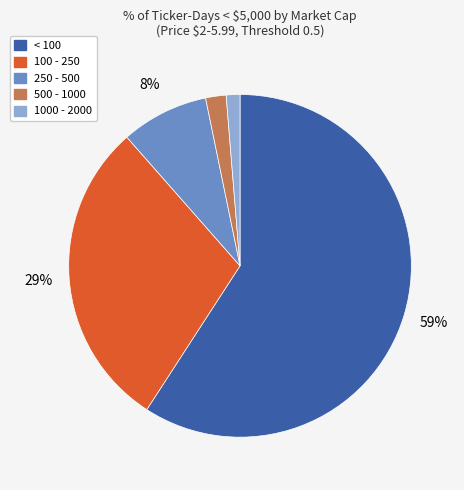

Does any single category account for the majority?

Yes